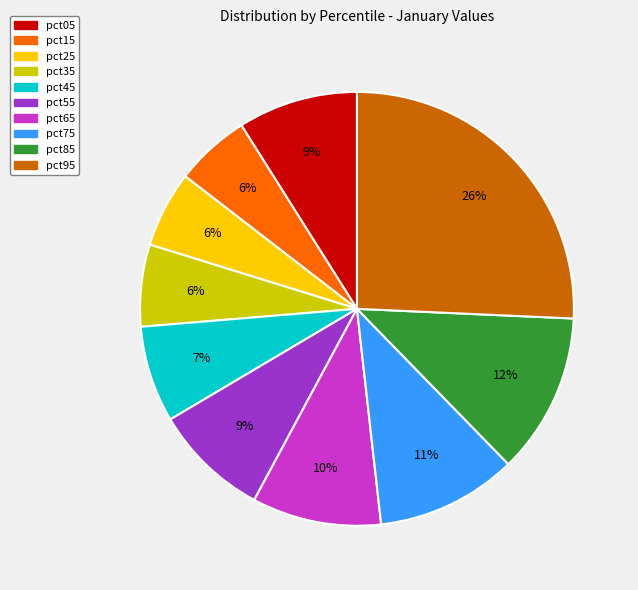

Between pct25 and pct75, which is larger?

pct75